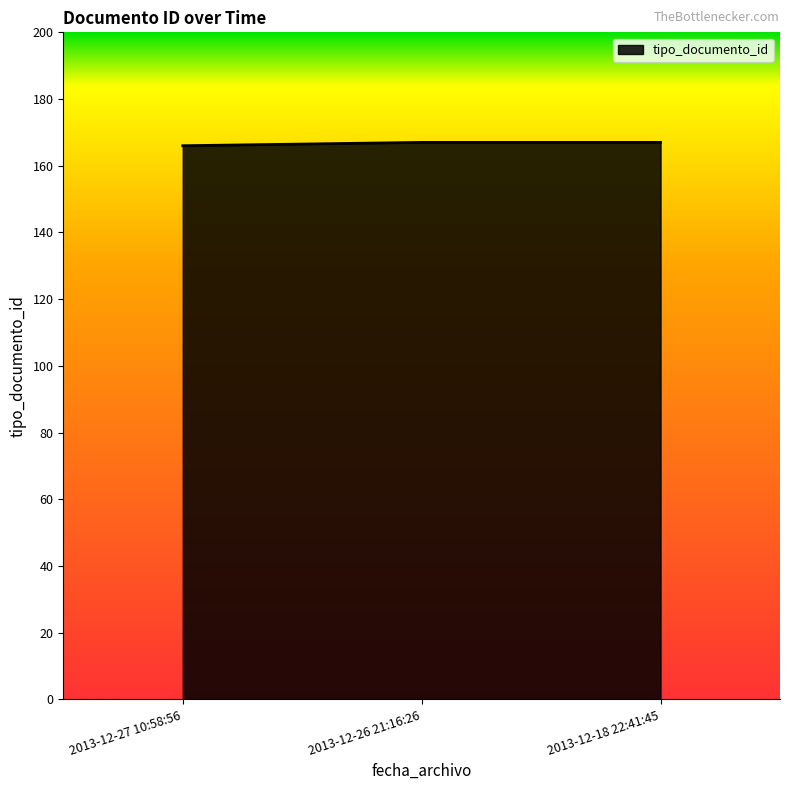

True or false: the data shows 262 at 2013-12-18 22:41:45.

False